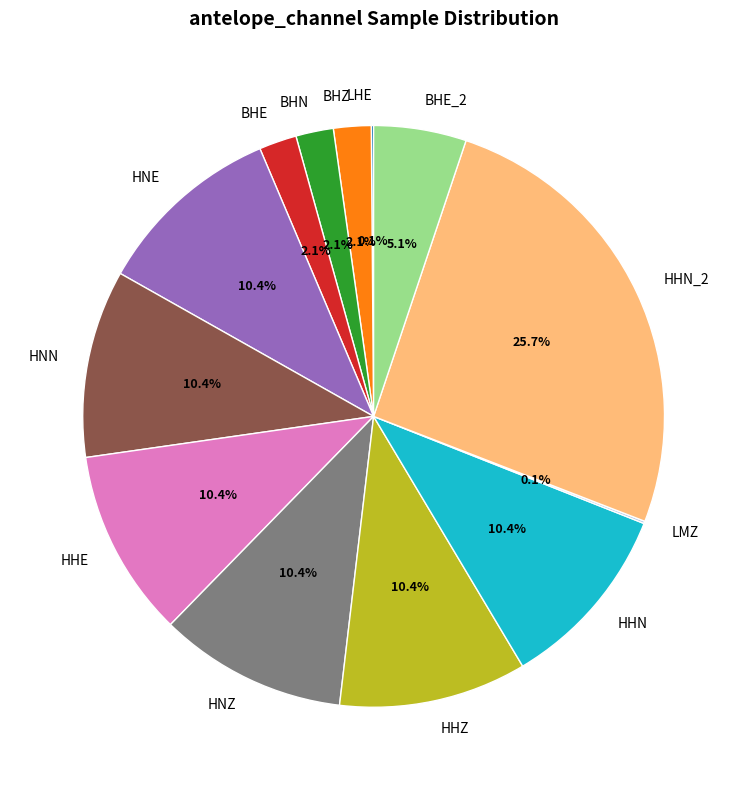

Approximately how many times larger is the value at HHN compared to BHE_2?

2.0